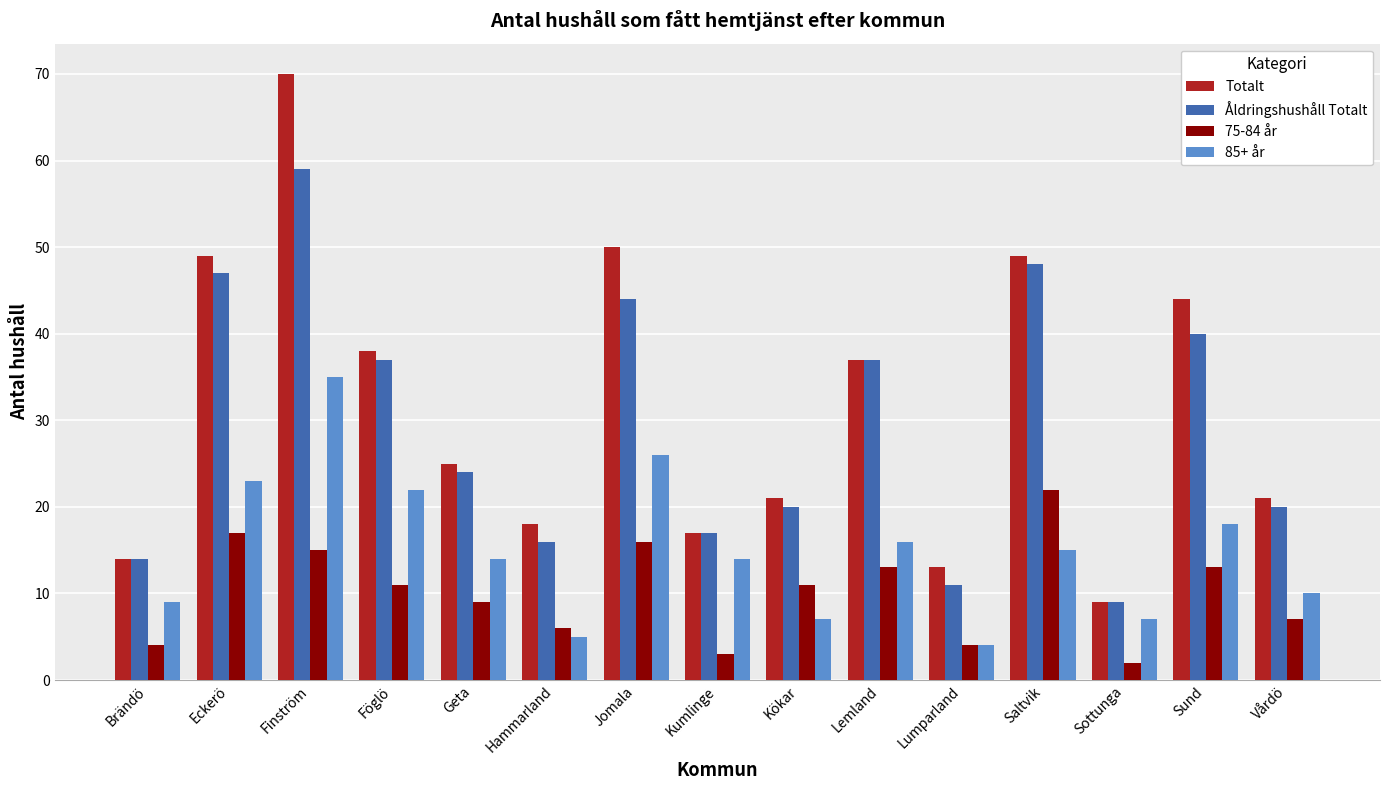

What are all the series names shown in the legend?

Totalt, Åldringshushåll Totalt, 75-84 år, 85+ år